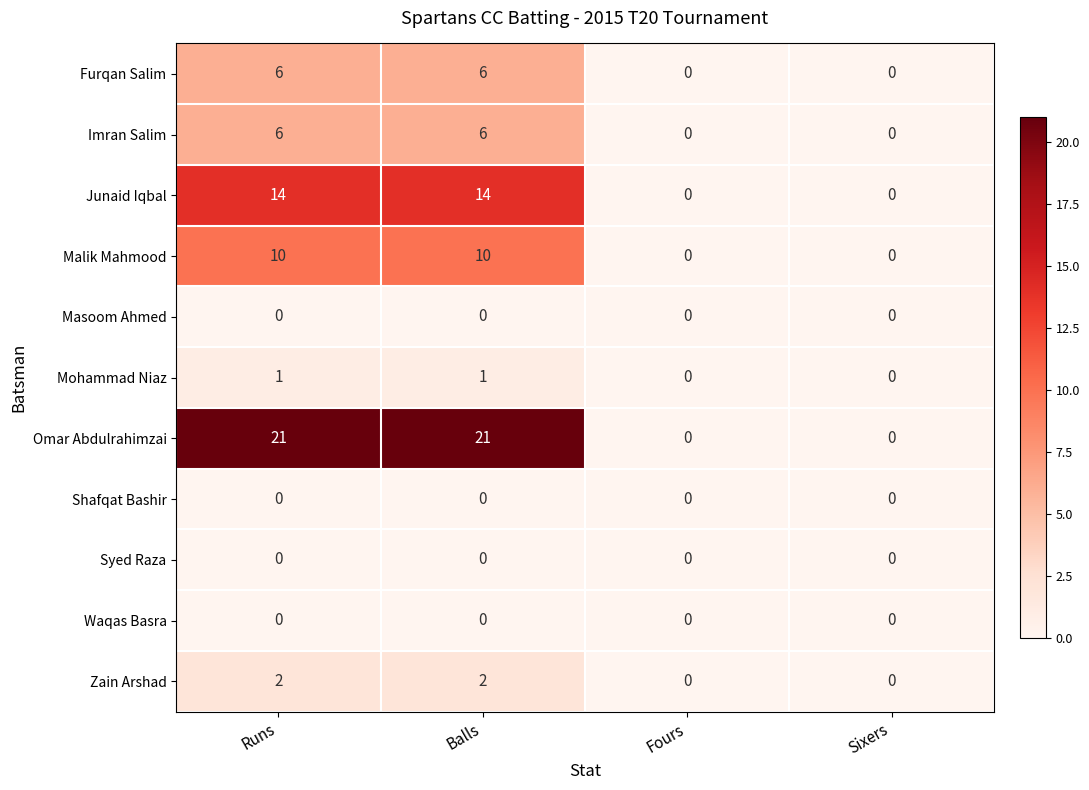

Which series has the largest range (max minus min)?

Omar Abdulrahimzai